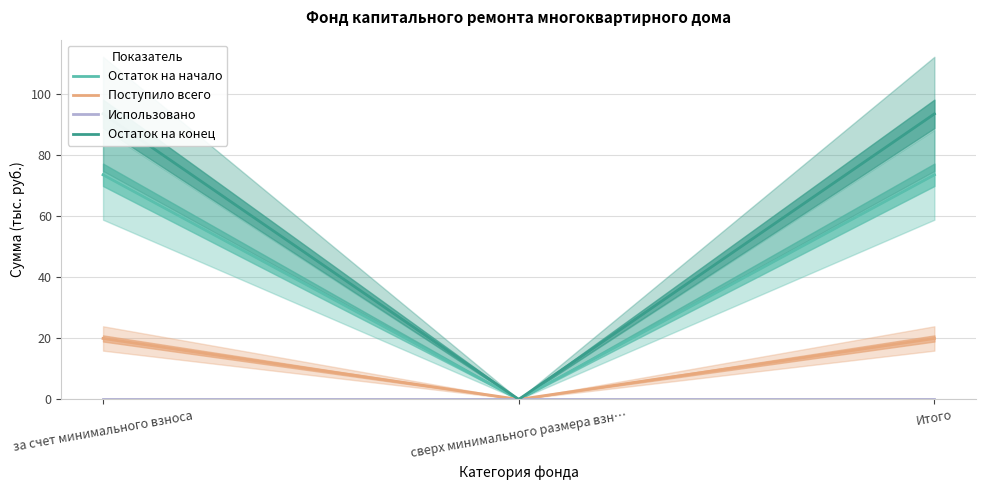

Rank the series by their maximum value, from lowest to highest.

Использовано, Поступило всего, Остаток на начало, Остаток на конец